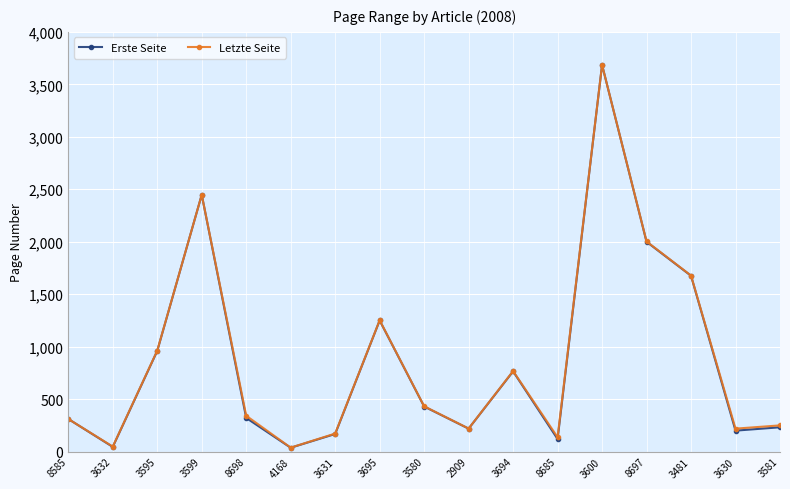

In Letzte Seite, how many points are lower than both neighbors (excluding endpoints)?

5